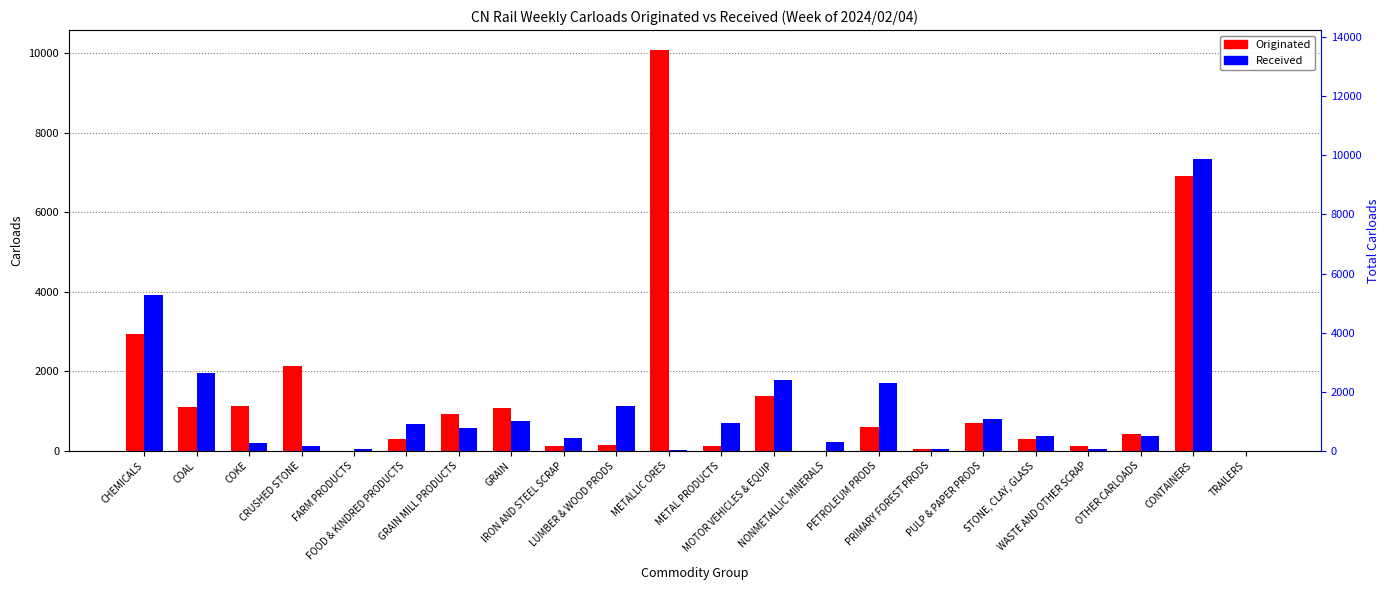

Between FARM PRODUCTS and PRIMARY FOREST PRODS, which is larger?

PRIMARY FOREST PRODS